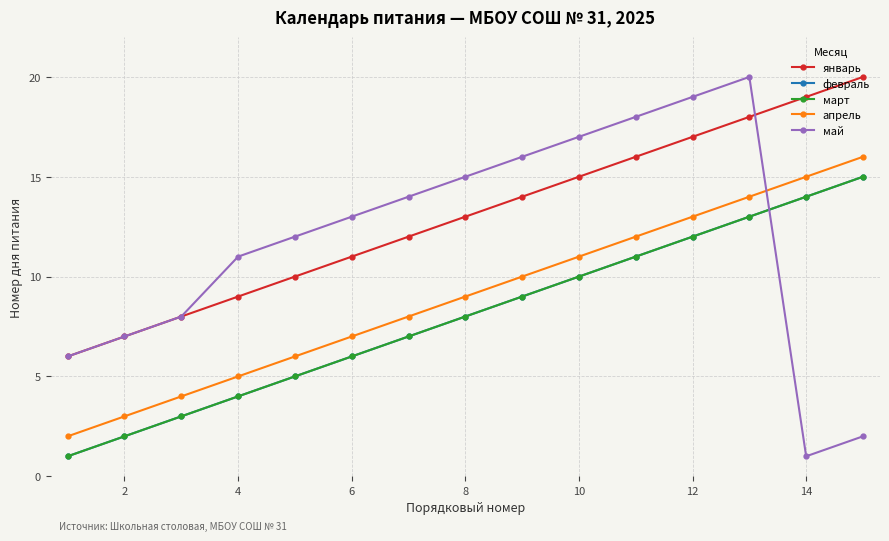

Is this an area chart (filled region under the line)?

No